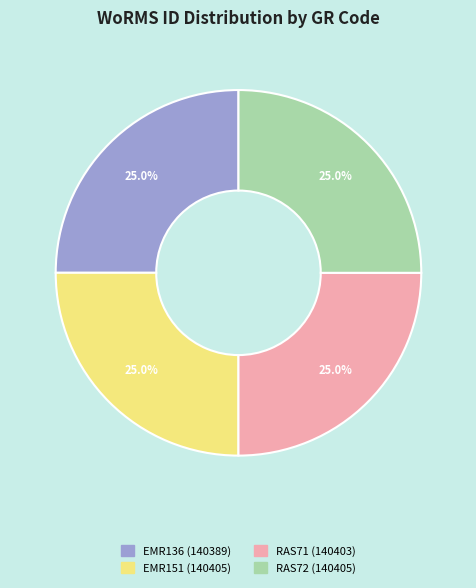

What percentage do EMR151 and RAS72 together represent?

50.0%